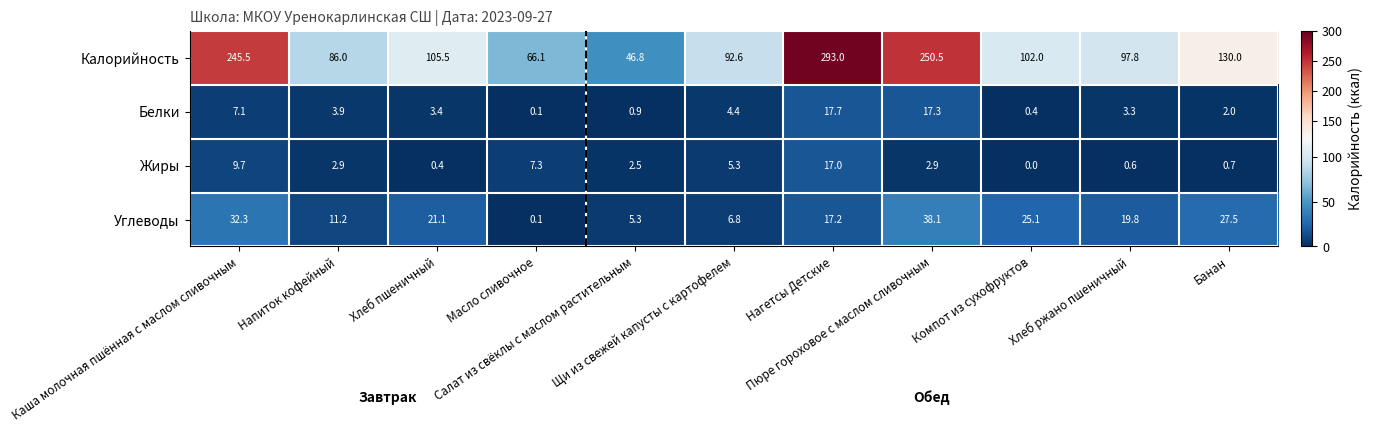

Which series has the widest spread of values?

Калорийность